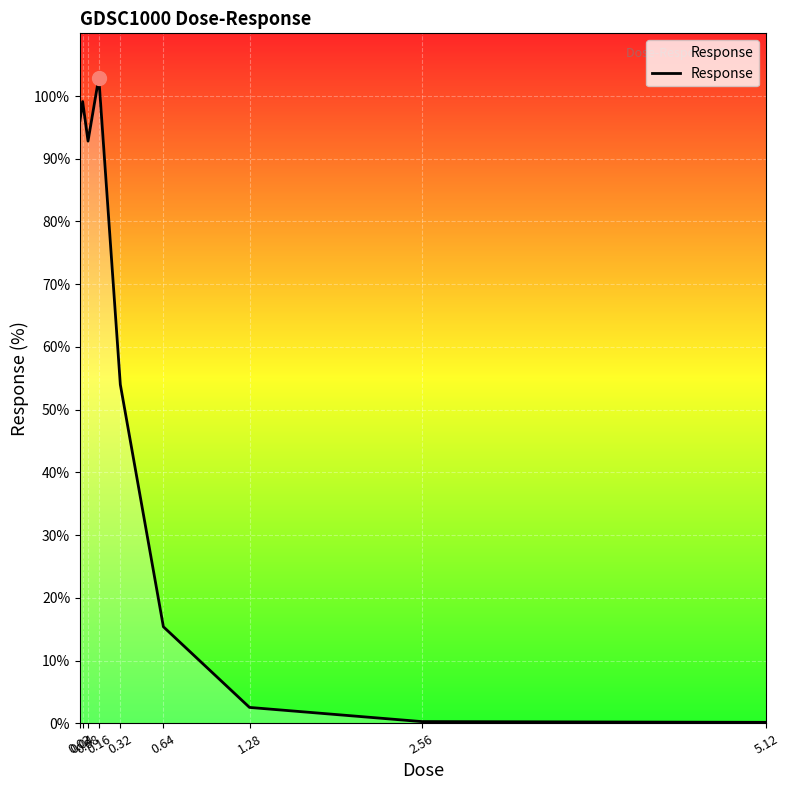

What is the greatest value displayed?

102.9